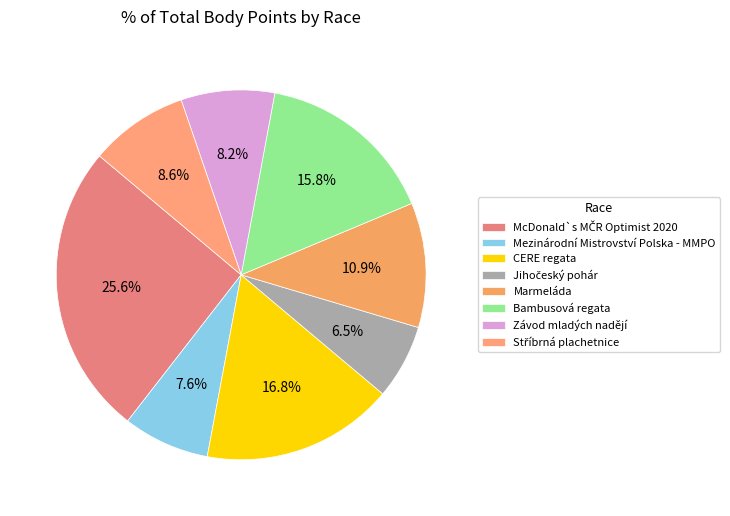

What is the ratio of the value at Jihočeský pohár to the value at Bambusová regata?

0.4